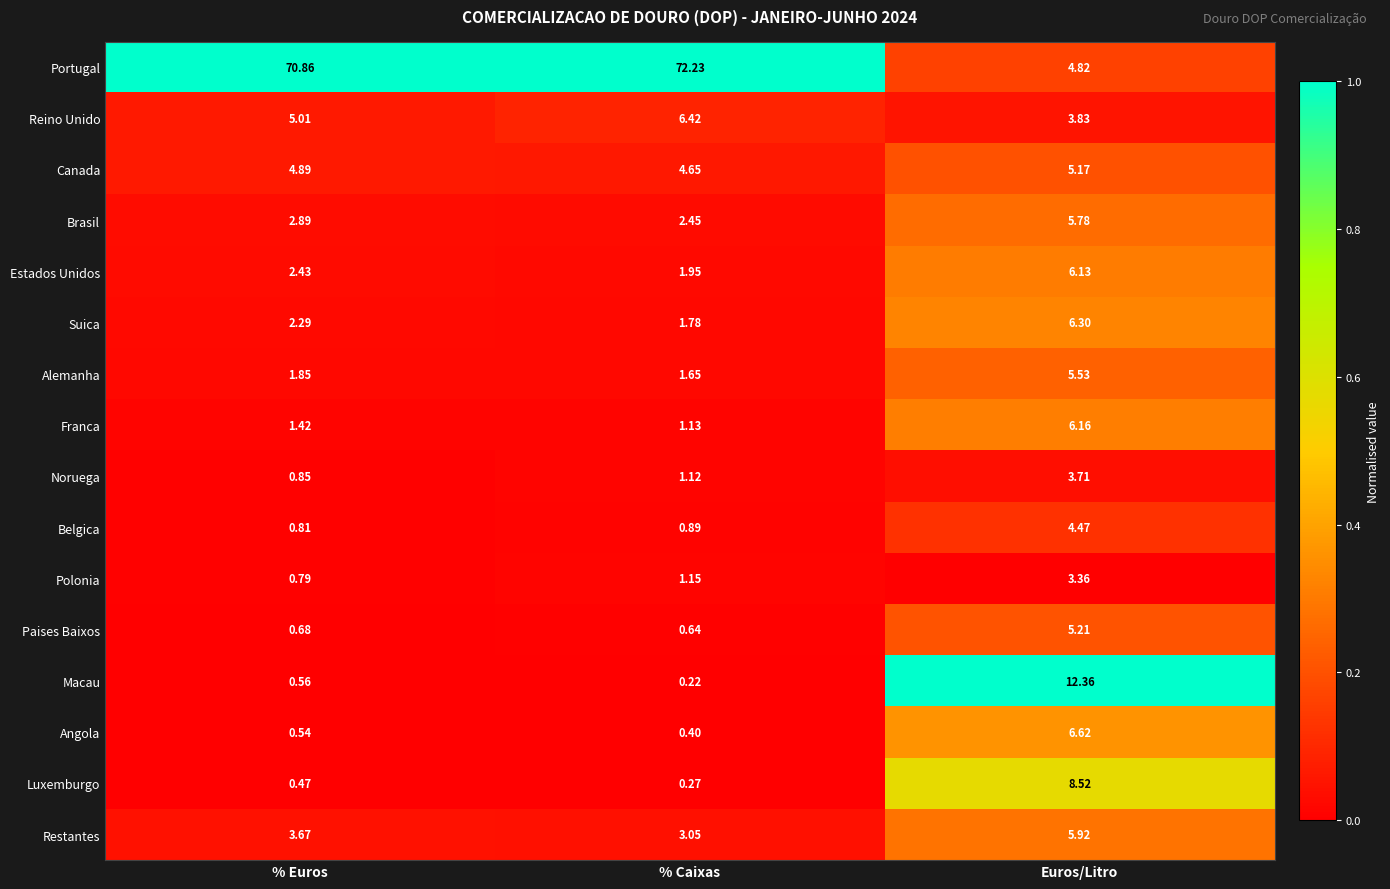

Rank the series at Euros/Litro from highest to lowest value.

Macau, Luxemburgo, Angola, Suica, Franca, Estados Unidos, Restantes, Brasil, Alemanha, Paises Baixos, Canada, Portugal, Belgica, Reino Unido, Noruega, Polonia